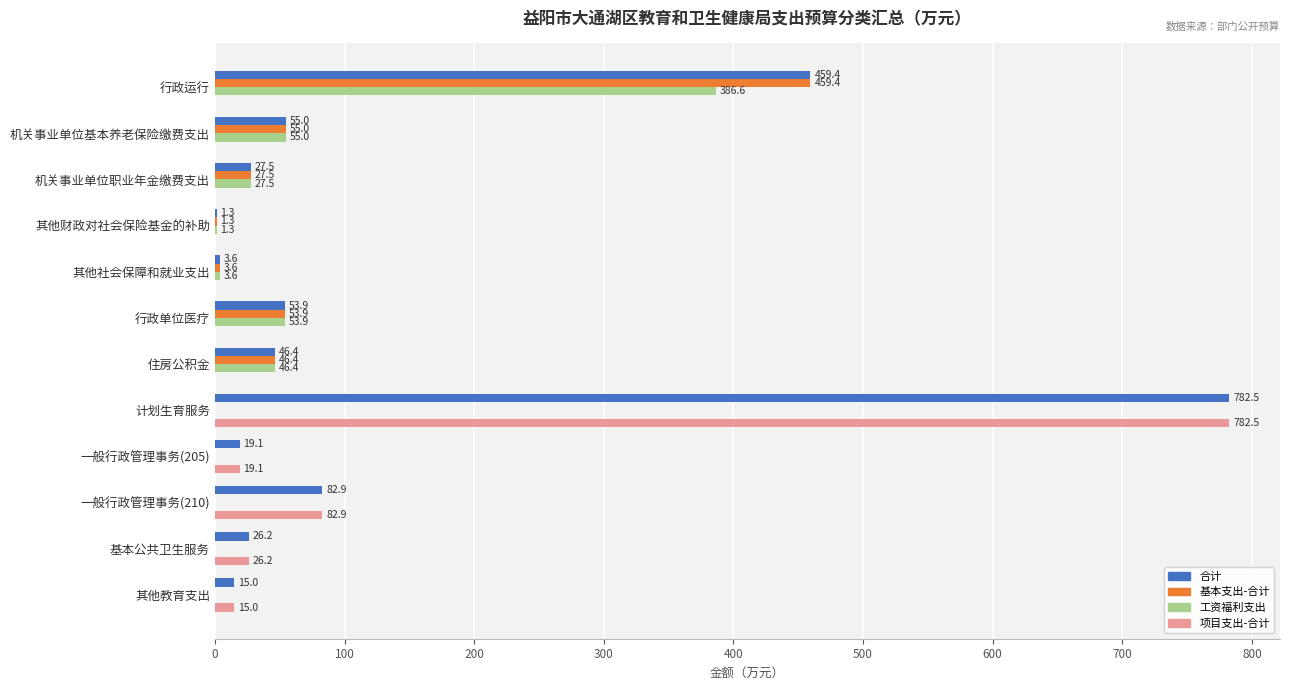

Is the value of 合计 at 机关事业单位职业年金缴费支出 greater than the value of 项目支出-合计 at 行政单位医疗?

Yes